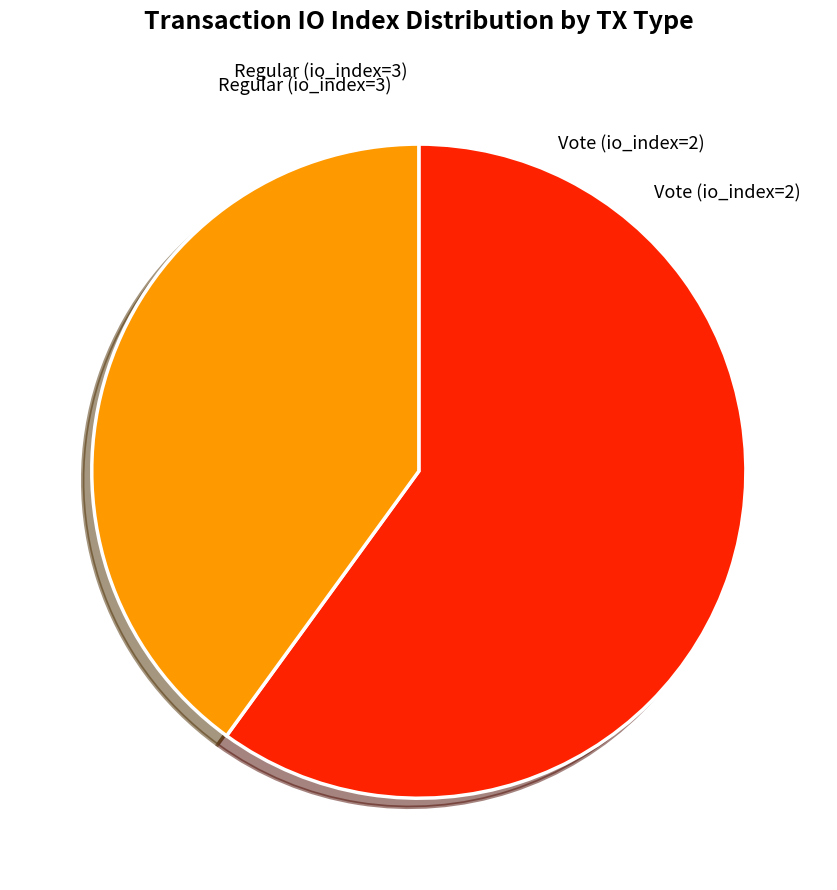

Does any single category account for the majority?

Yes